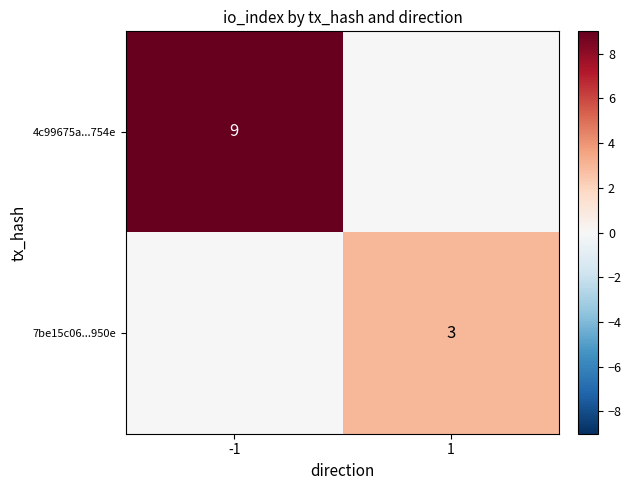

Which category has the highest value in the 4c99675a...754e series?

-1